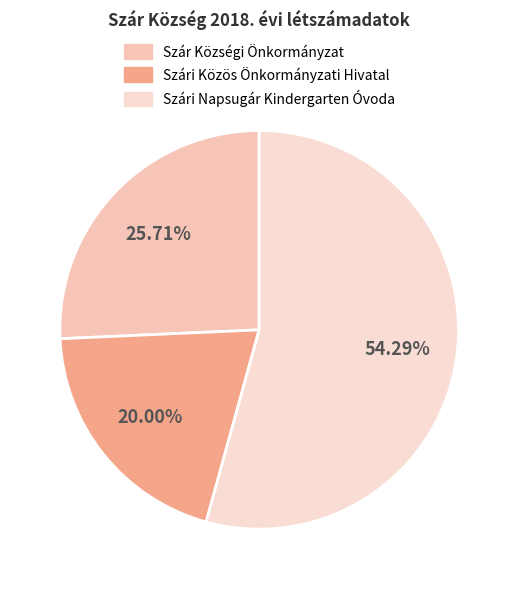

To the nearest percent, what is the average slice percentage?

33%